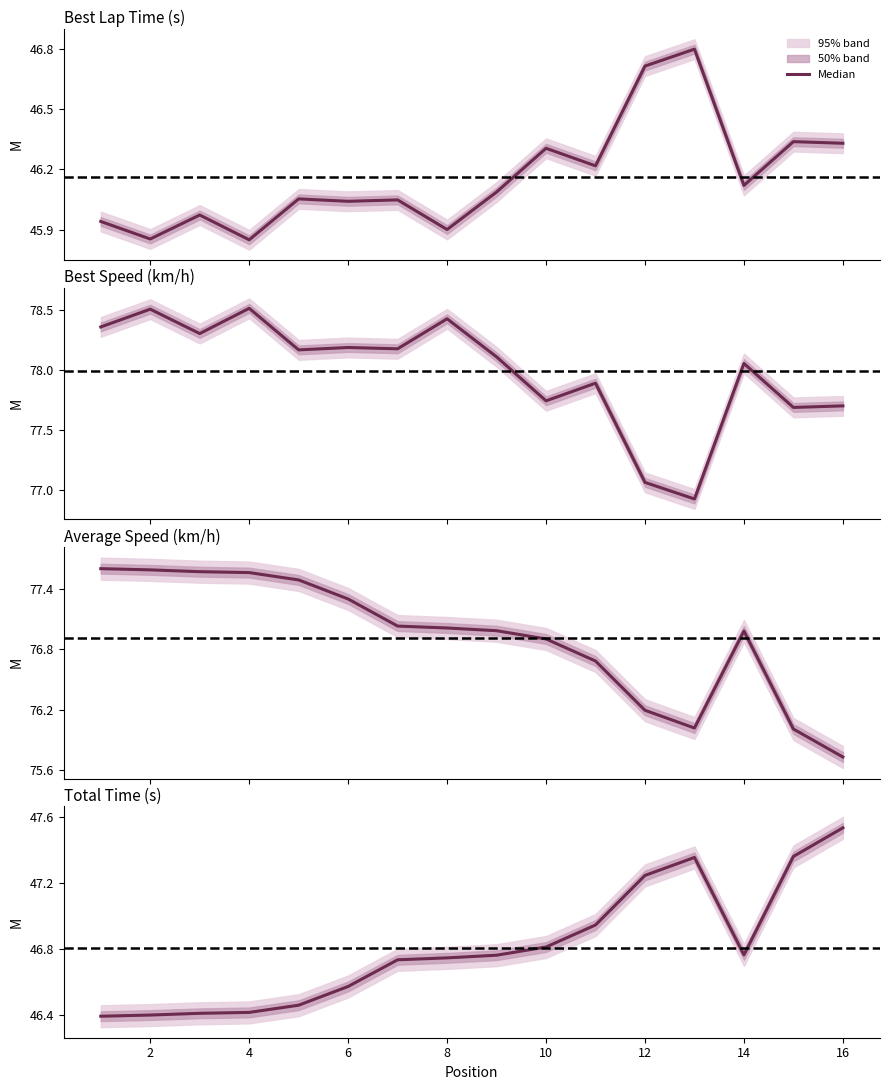

What is the maximum value shown in the chart?

47.5